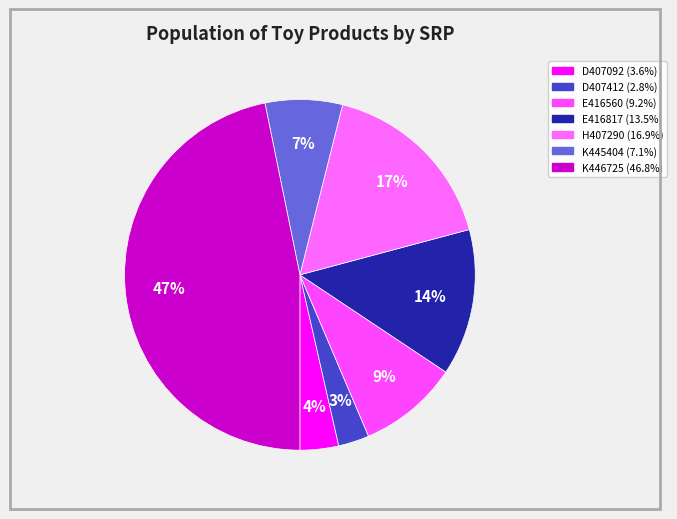

Count the number of slices in the pie.

7